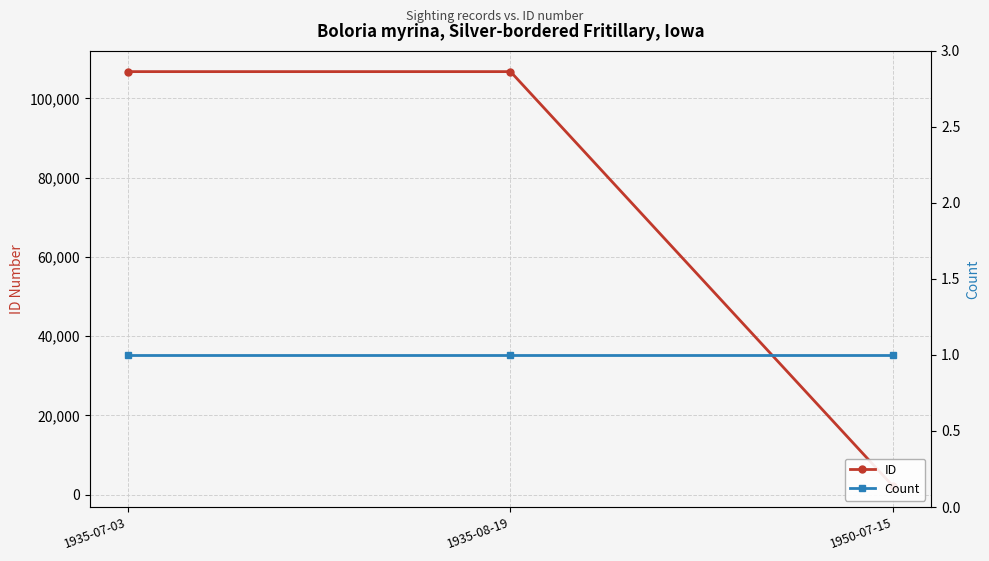

At which label is ID closest to 54424?

1935-07-03